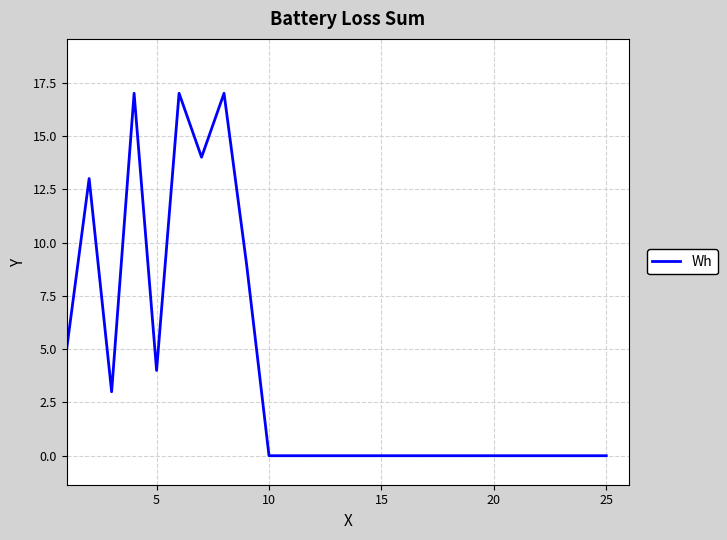

What is the greatest value displayed?

17